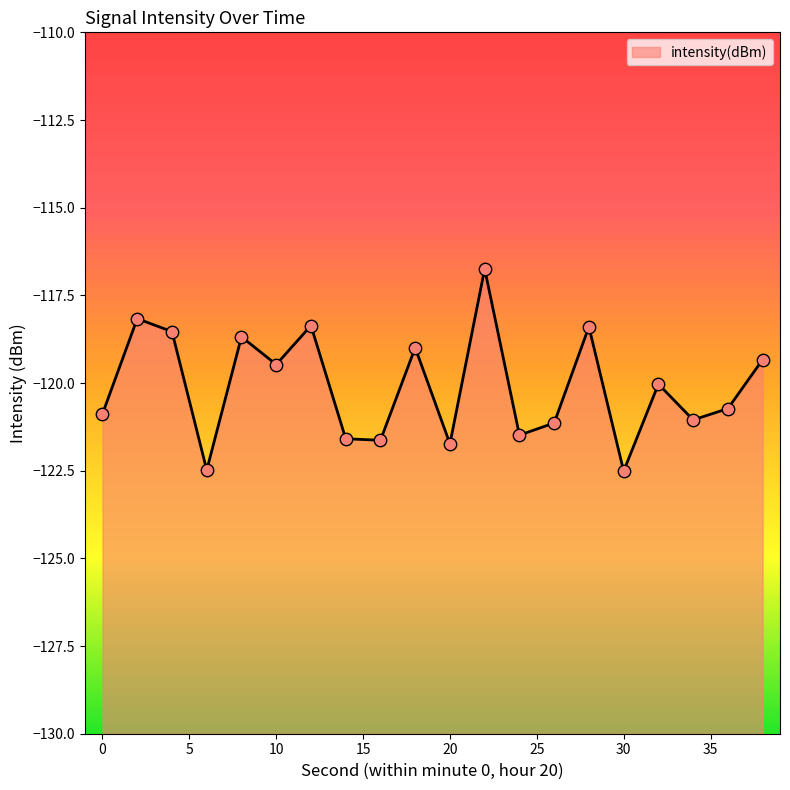

Which has a higher value, 18 or 14?

18